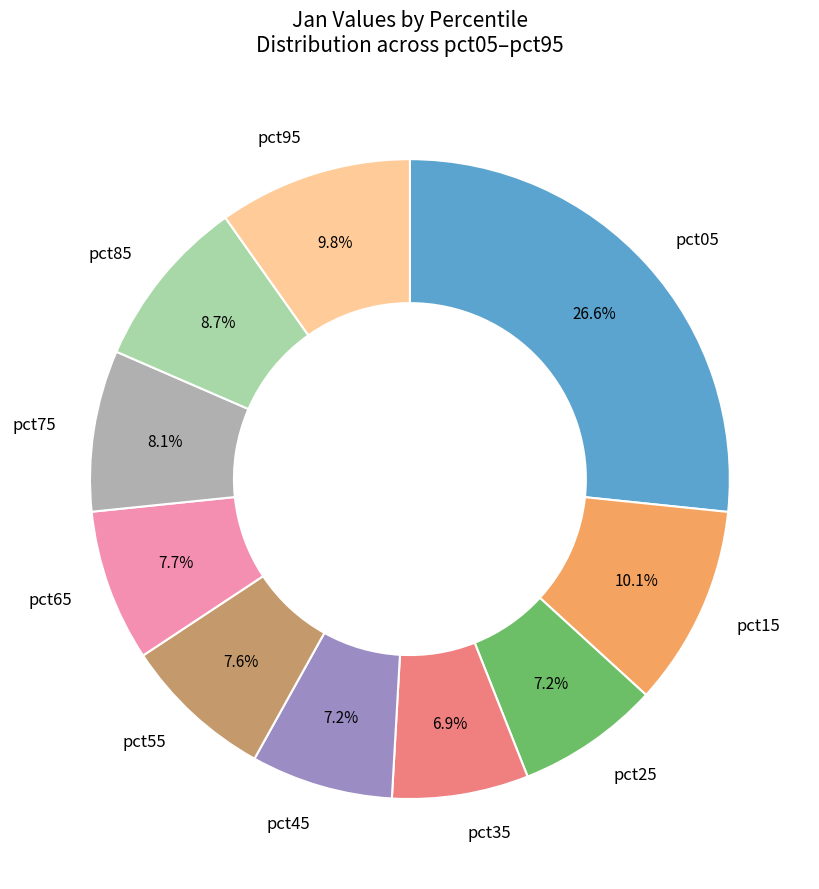

To the nearest percent, what is the difference between the largest and smallest slice percentages?

20%